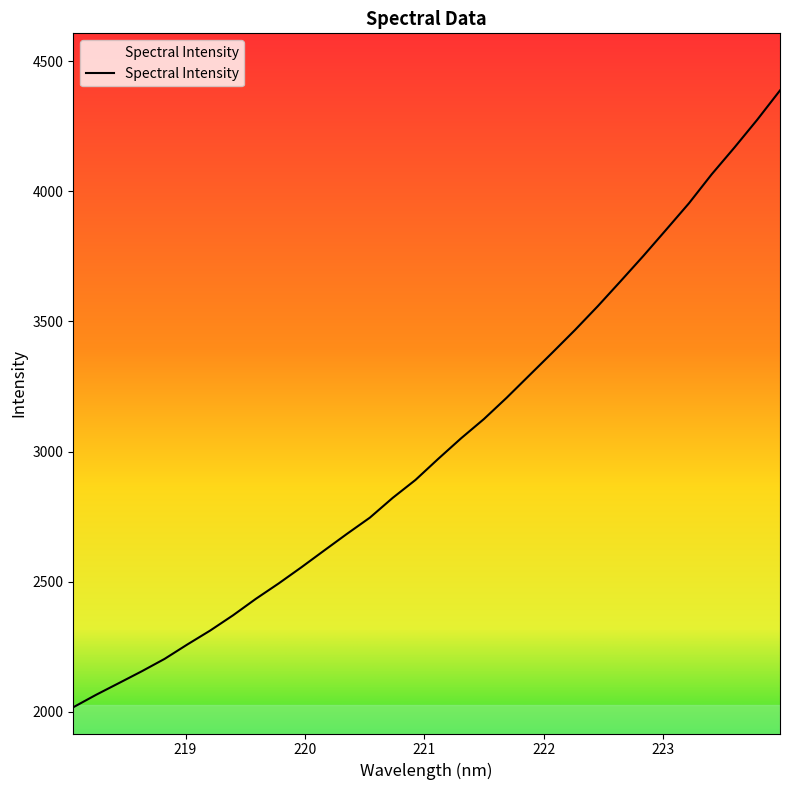

What is the greatest value displayed?

4388.0